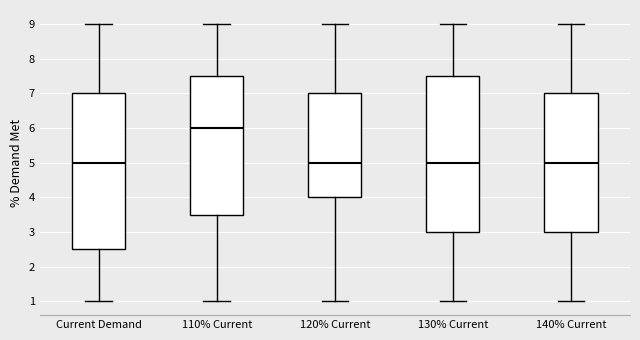

Reading left to right, transcribe this box plot: for each box, give where its median line is, the range the box spans, and where its two whiskers end, as read against the y-axis. The values are not printed on the chart, so give them approximately, as read against the axis.

Current Demand: median 5.0, box 2.5 to 7.0, whiskers 1.0 to 9.0
110% Current: median 6.0, box 3.5 to 7.5, whiskers 1.0 to 9.0
120% Current: median 5.0, box 4.0 to 7.0, whiskers 1.0 to 9.0
130% Current: median 5.0, box 3.0 to 7.5, whiskers 1.0 to 9.0
140% Current: median 5.0, box 3.0 to 7.0, whiskers 1.0 to 9.0